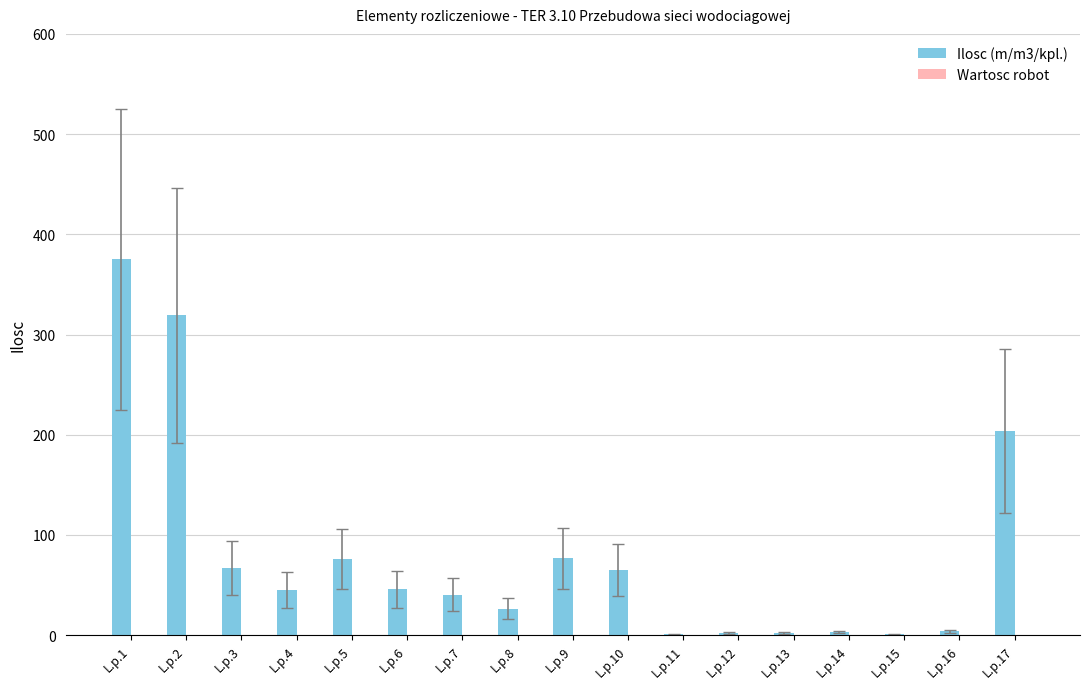

The value at L.p.4 is 45.0. True or false?

True